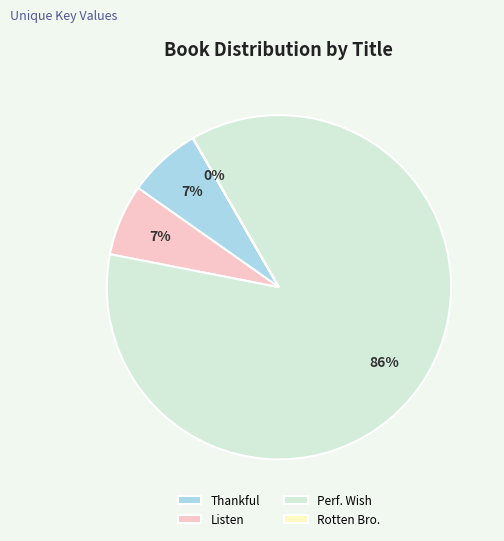

Do Thankful and Listen together represent more than half of the pie?

No